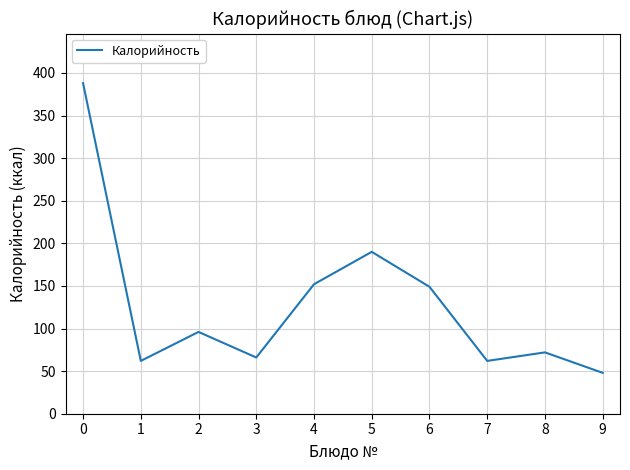

The chart shows a value of 388 at 0. True or false?

True